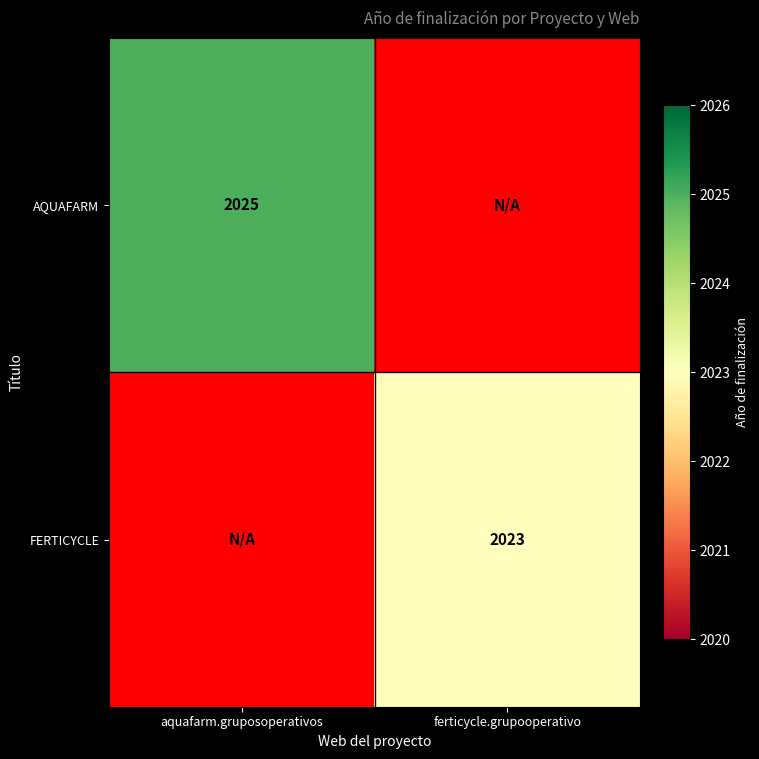

Is it true that AQUAFARM equals 1372.3 at aquafarm.gruposoperativos?

False